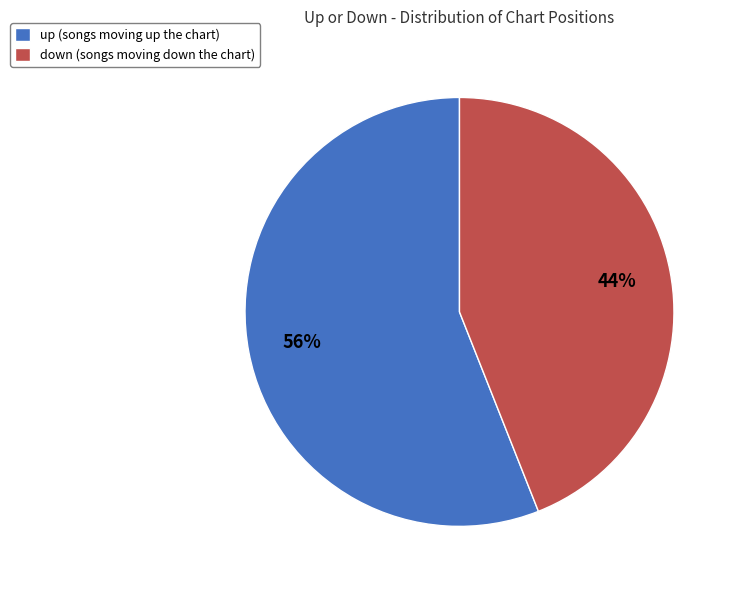

Do down (songs moving down the chart) and up (songs moving up the chart) together represent more than half of the pie?

Yes